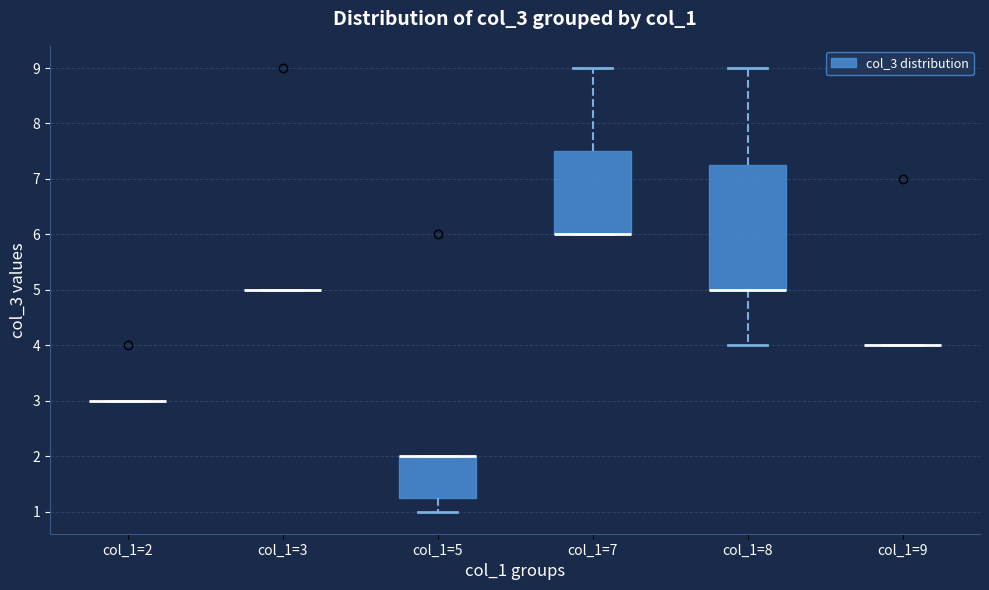

Reading left to right, transcribe this box plot: for each box, give where its median line is, the range the box spans, and where its two whiskers end, as read against the y-axis. The values are not printed on the chart, so give them approximately, as read against the axis.

col_1=2: box collapsed to a line at 3.0, whiskers 3.0 to 3.0
col_1=3: box collapsed to a line at 5.0, whiskers 5.0 to 5.0
col_1=5: median 2.0 (drawn on the box's upper edge), box 1.3 to 2.0, whiskers 1.0 to 2.0
col_1=7: median 6.0 (drawn on the box's lower edge), box 6.0 to 7.5, whiskers 6.0 to 9.0
col_1=8: median 5.0 (drawn on the box's lower edge), box 5.0 to 7.3, whiskers 4.0 to 9.0
col_1=9: box collapsed to a line at 4.0, whiskers 4.0 to 4.0